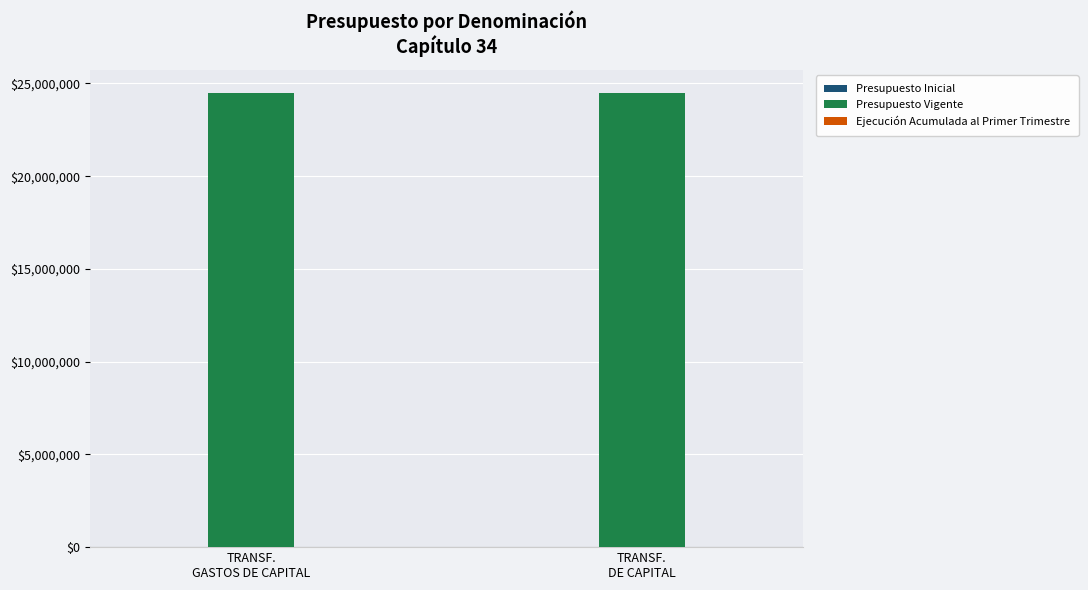

What is the highest value of the Presupuesto Vigente series?

24502288